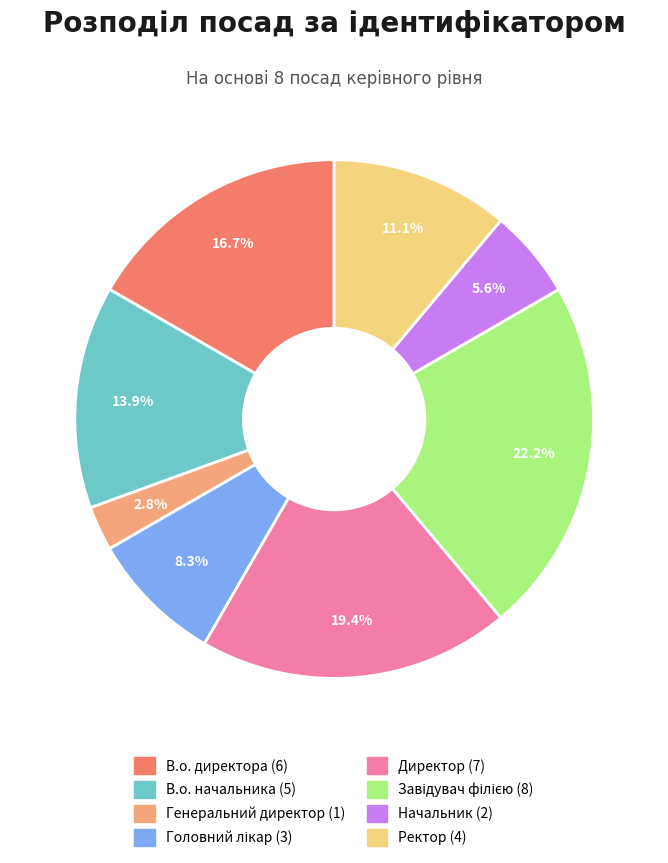

What is the smallest slice in the pie chart?

Генеральний директор